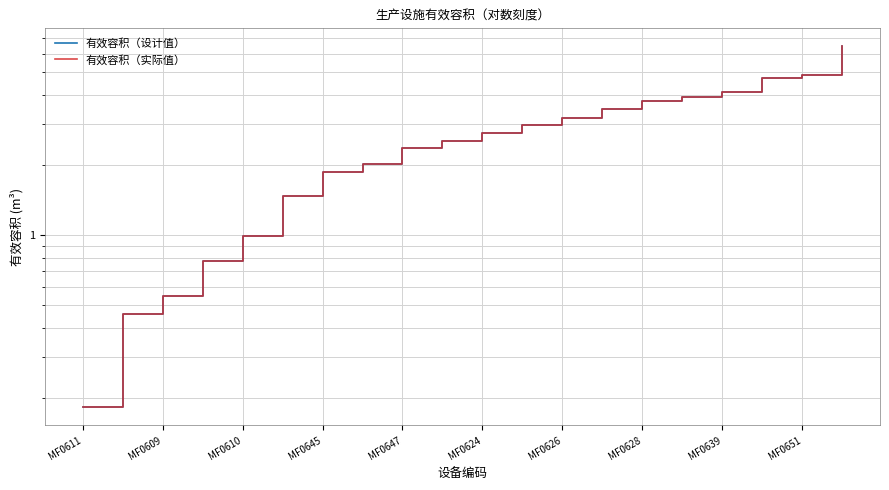

Does the chart have visible grid lines?

Yes